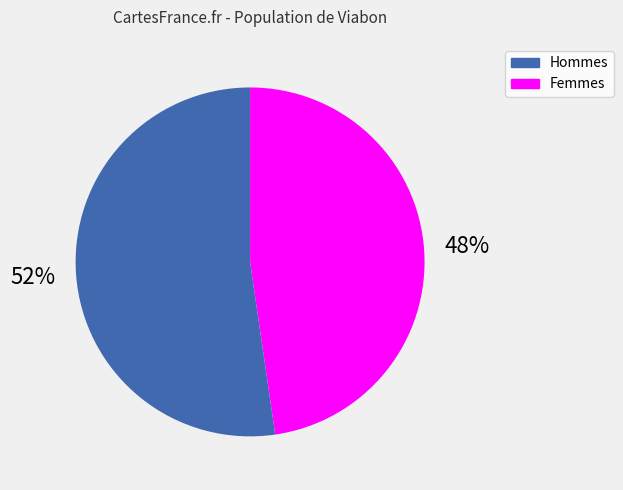

To the nearest percent, what is the average slice percentage?

50%